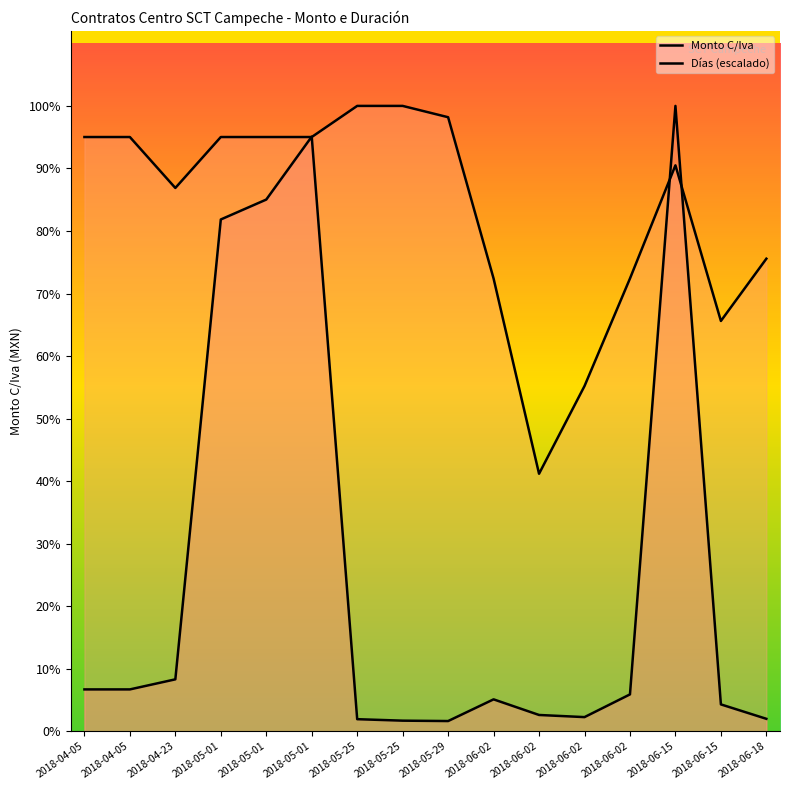

Count the number of data series in this chart.

2